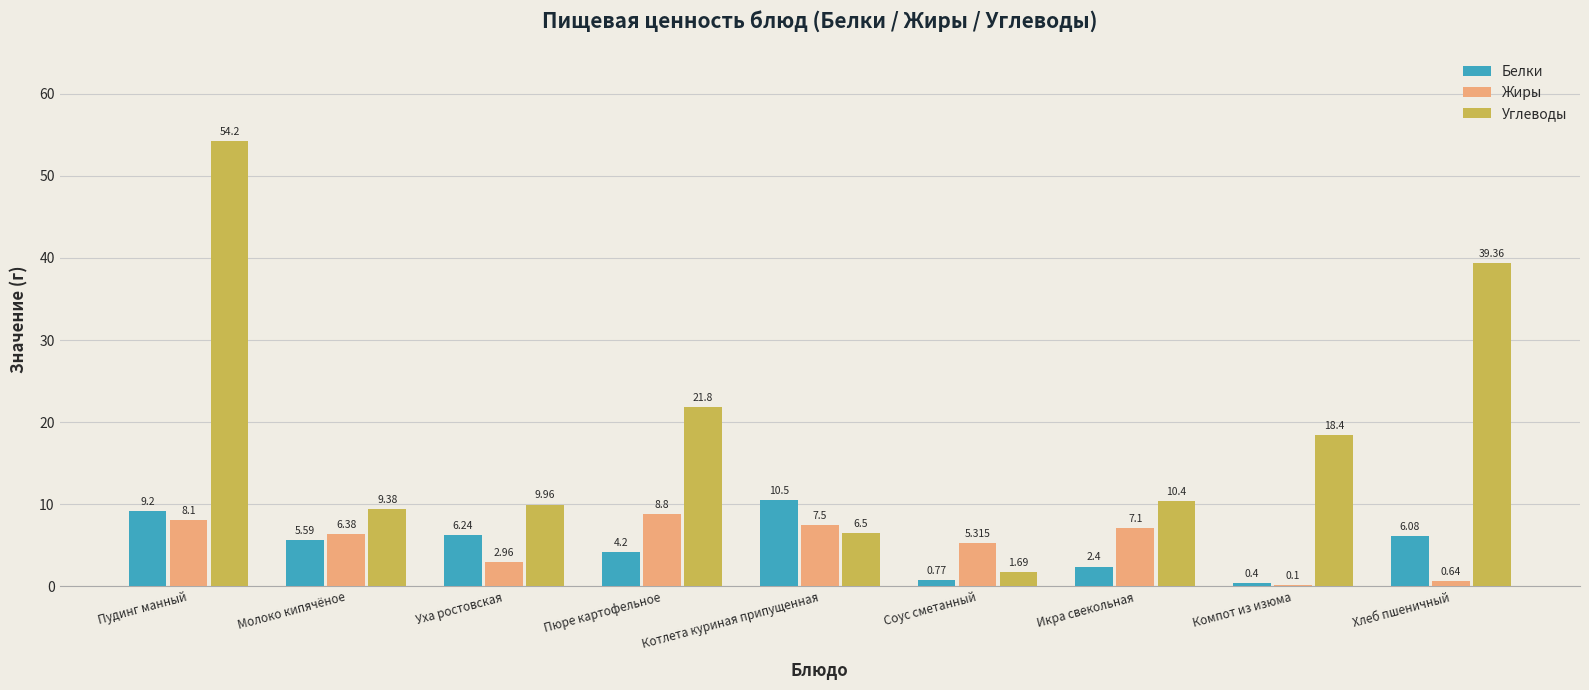

At which label does Белки reach its peak?

Котлета куриная припущенная